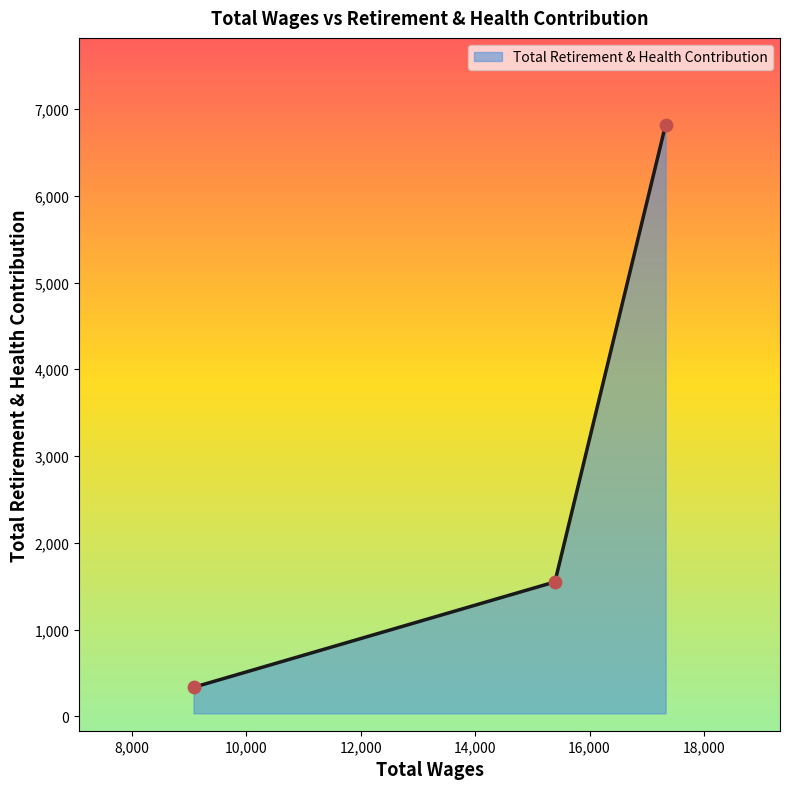

What is the sum of all values?

8704